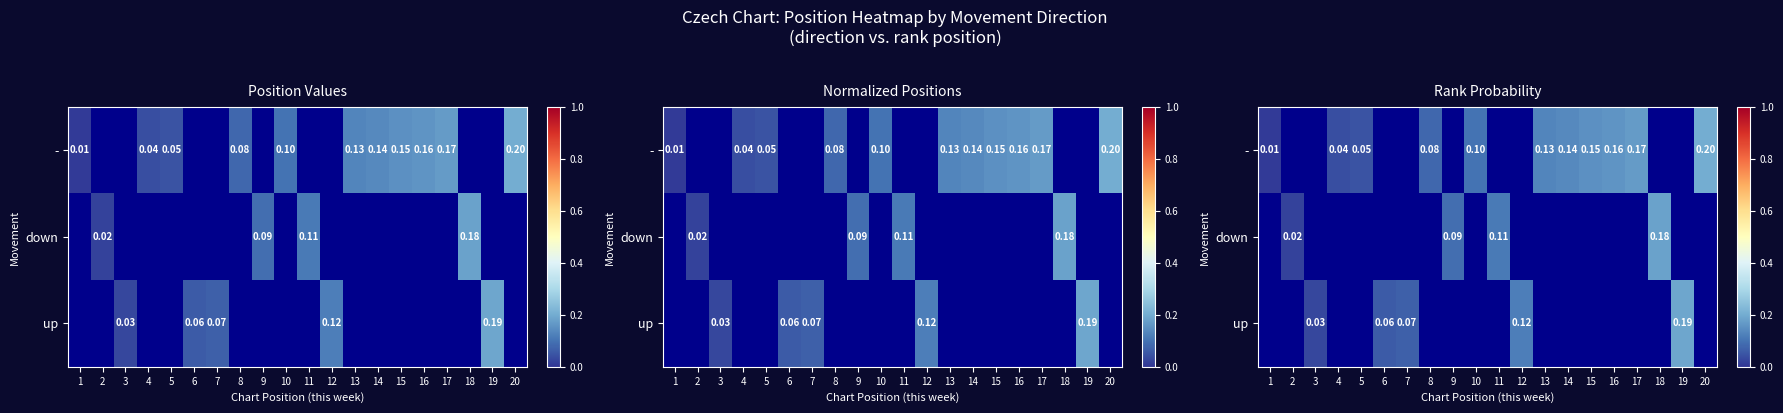

What is the sum of the - values at 15 and 4?

0.2